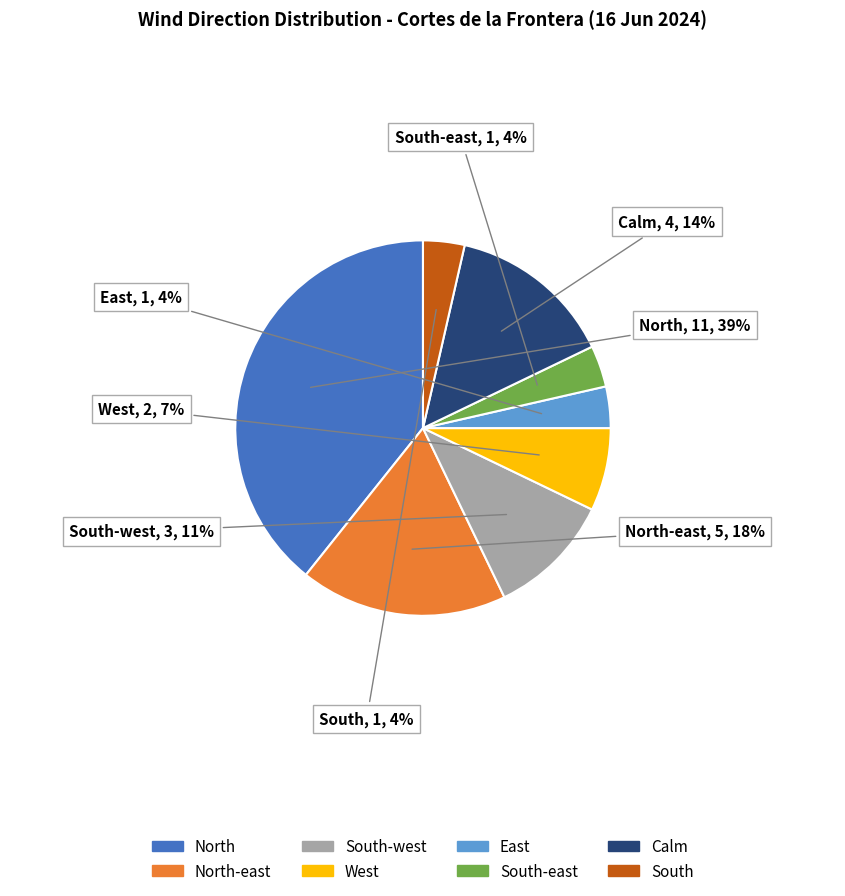

To the nearest percent, what is the average slice percentage?

12%